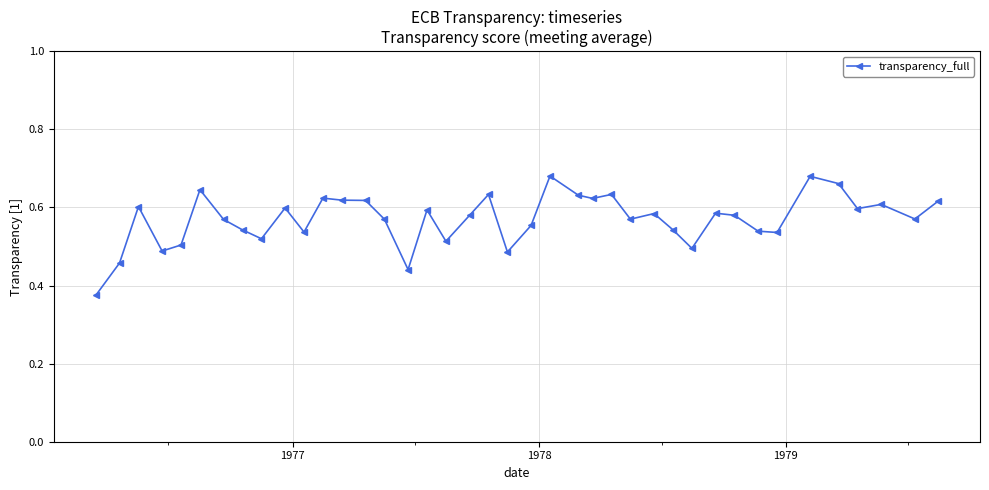

What is the sum of all values?

22.8